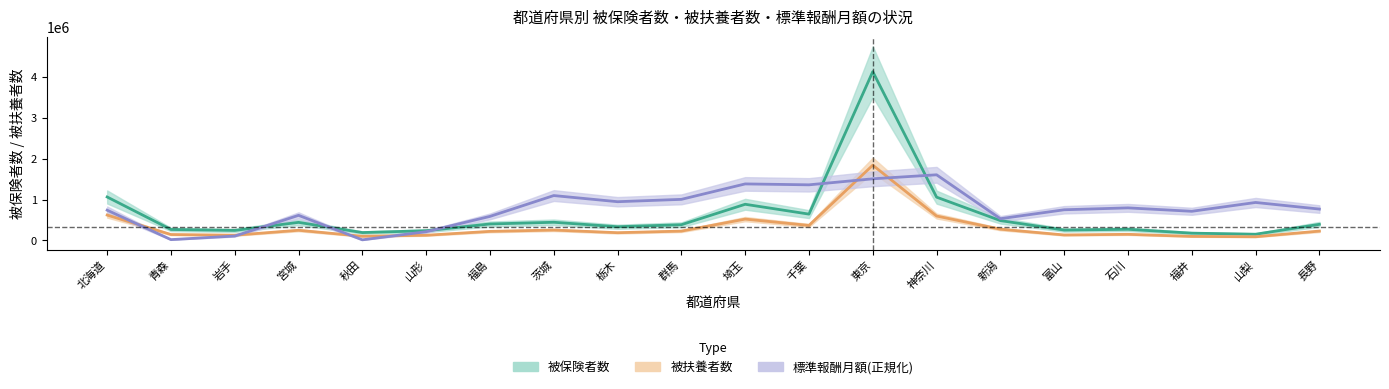

Count the number of data series in this chart.

3